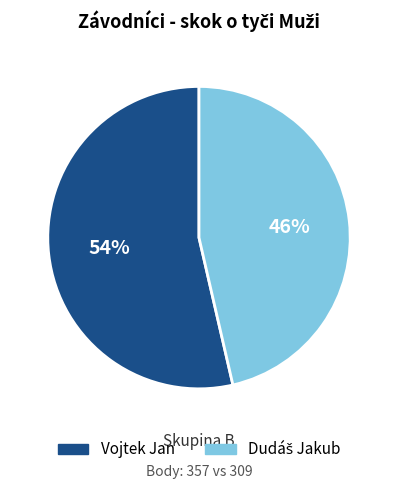

Does Vojtek Jan represent more than half of the total?

Yes